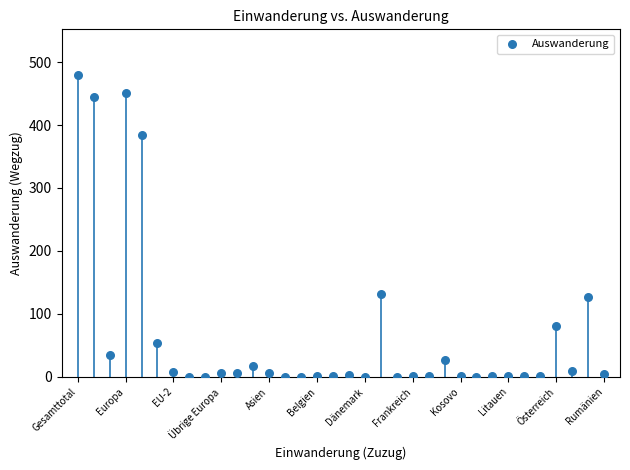

What is the range of Y values (max minus min)?

480